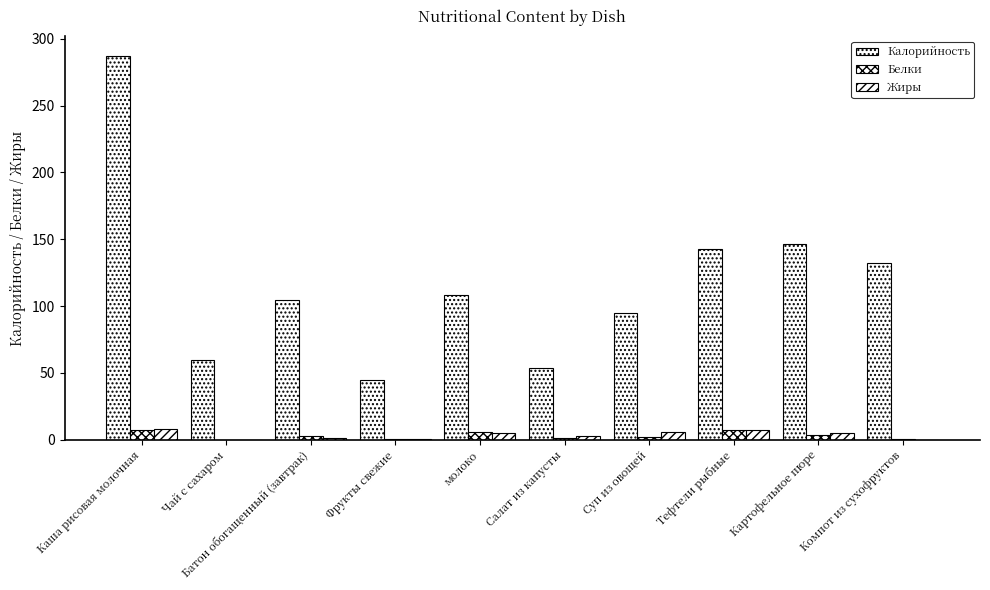

How many data points does each series have?

10